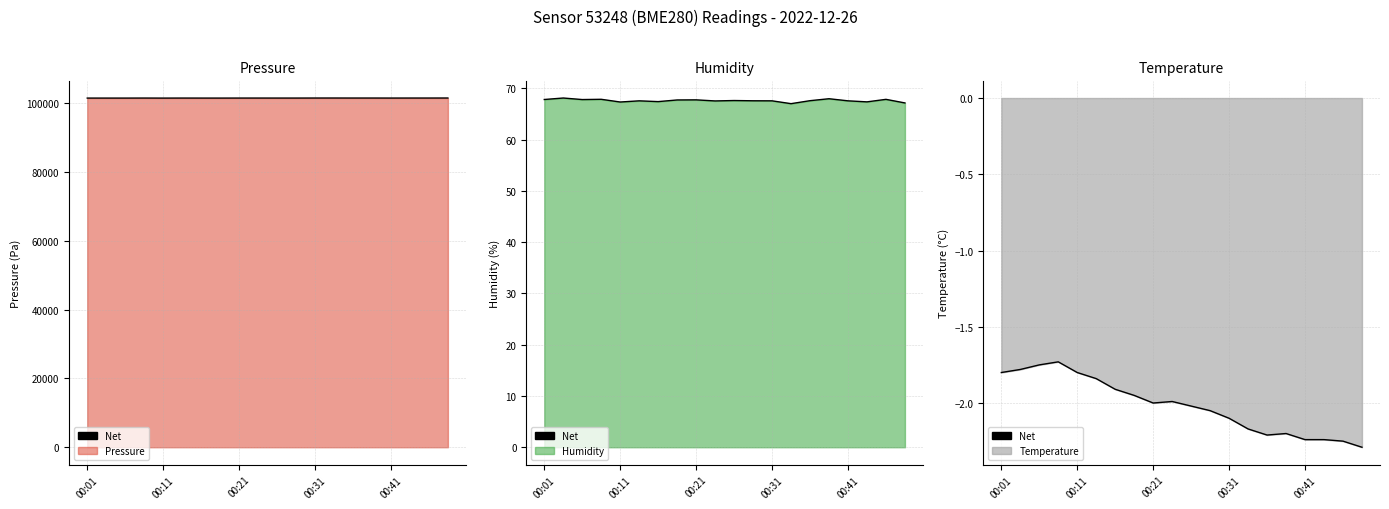

What is the change in value from 10 to 18?

-0.2